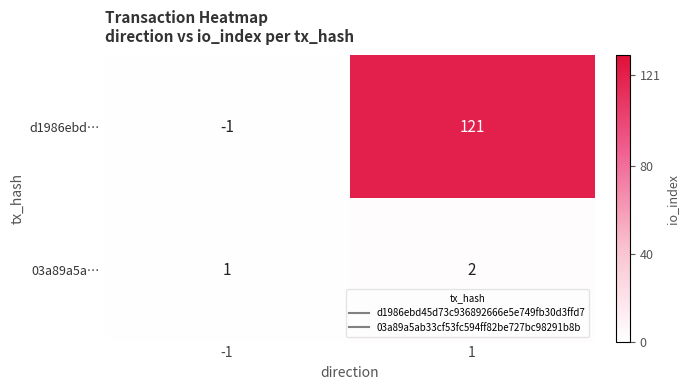

Count the number of data series in this chart.

2